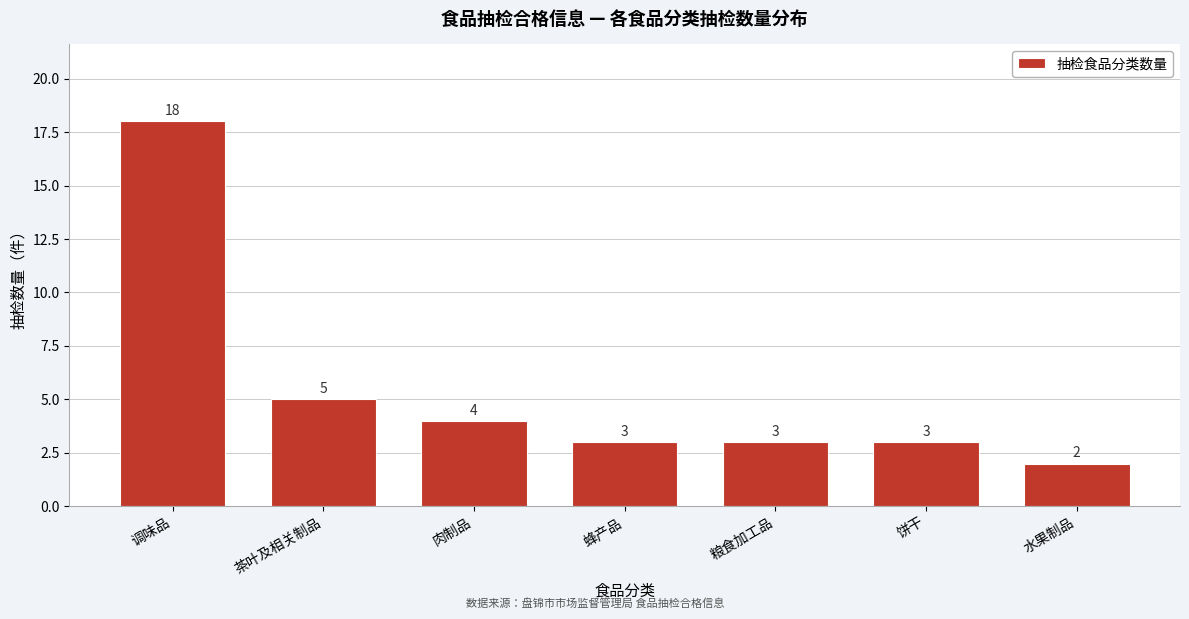

Reading left to right, transcribe all the data shown in this chart.

调味品=18	茶叶及相关制品=5	肉制品=4	蜂产品=3	粮食加工品=3	饼干=3	水果制品=2